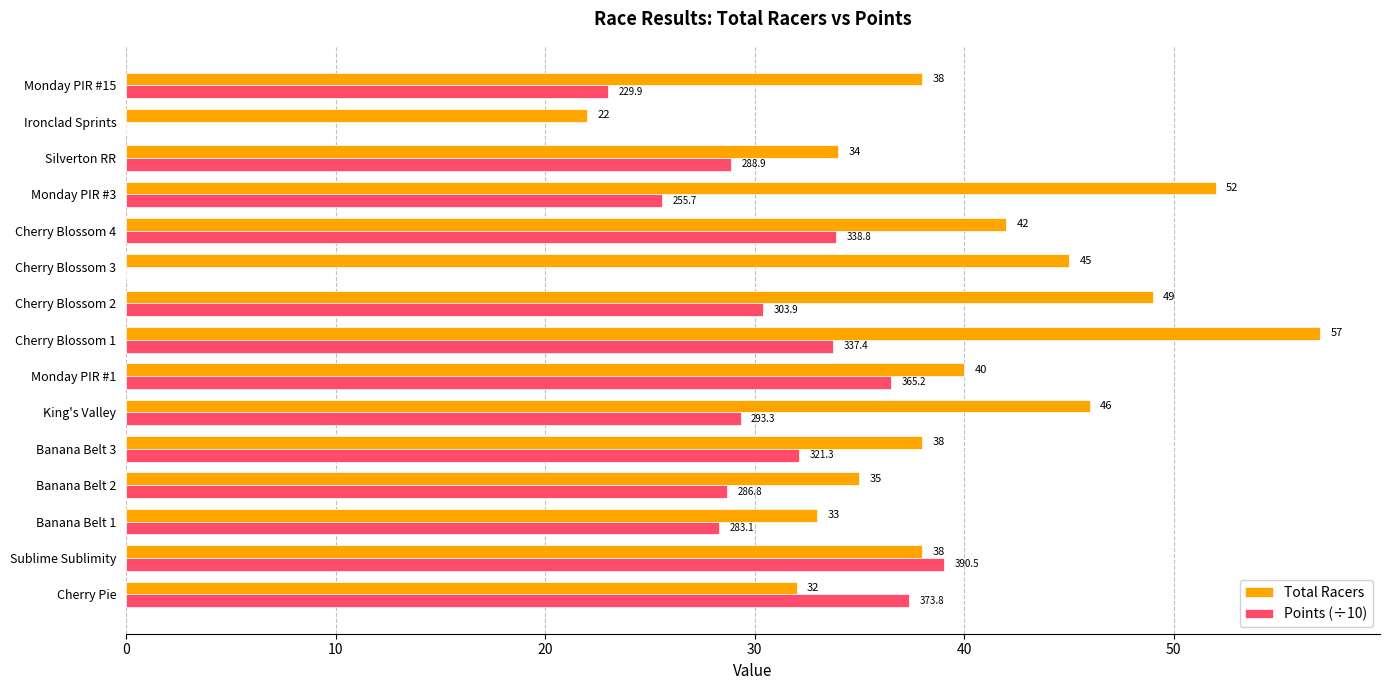

Between Banana Belt 3 and Monday PIR #15, which series saw the biggest shift?

Points (÷10)